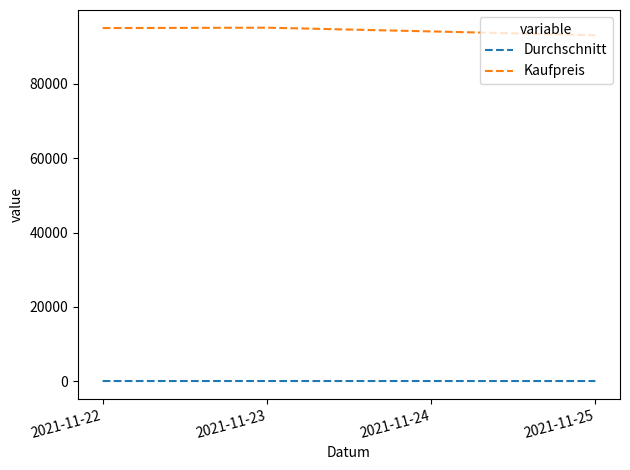

What is the difference between the maximum and minimum values in the Kaufpreis series?

2040.0